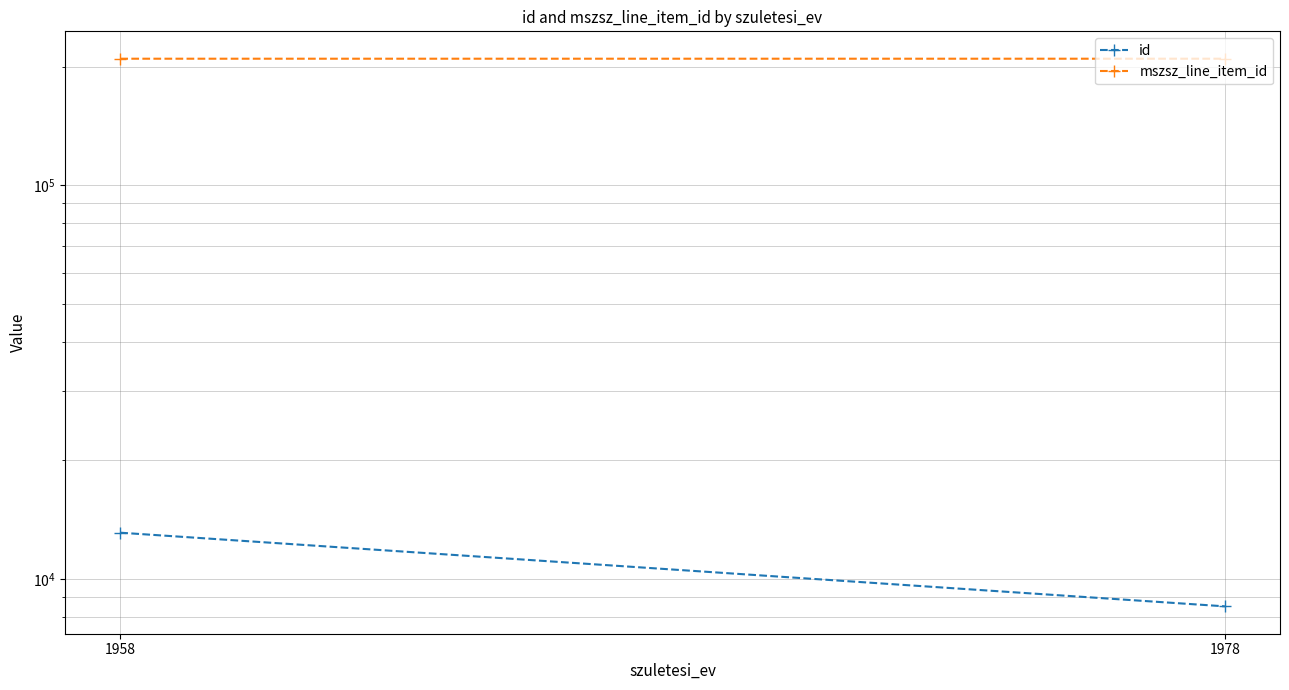

List the series in order of their peak value, lowest first.

id, mszsz_line_item_id